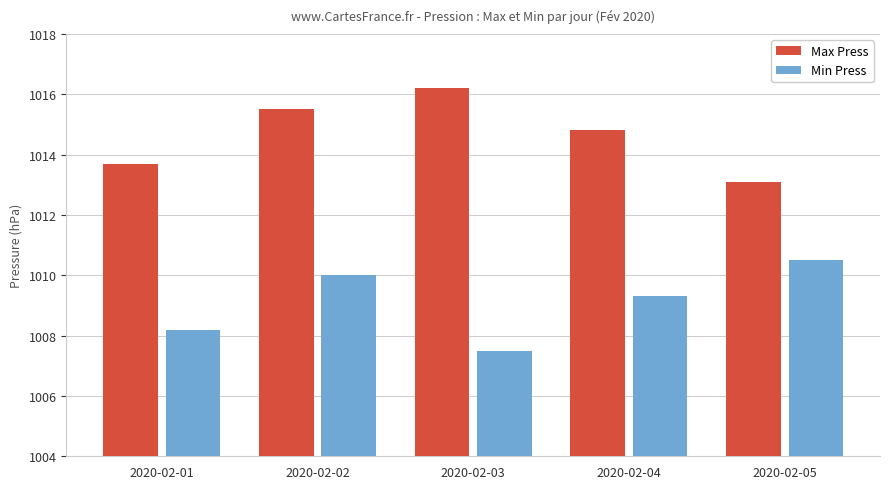

What is the difference between the second highest and second lowest values in the Min Press series?

1.8